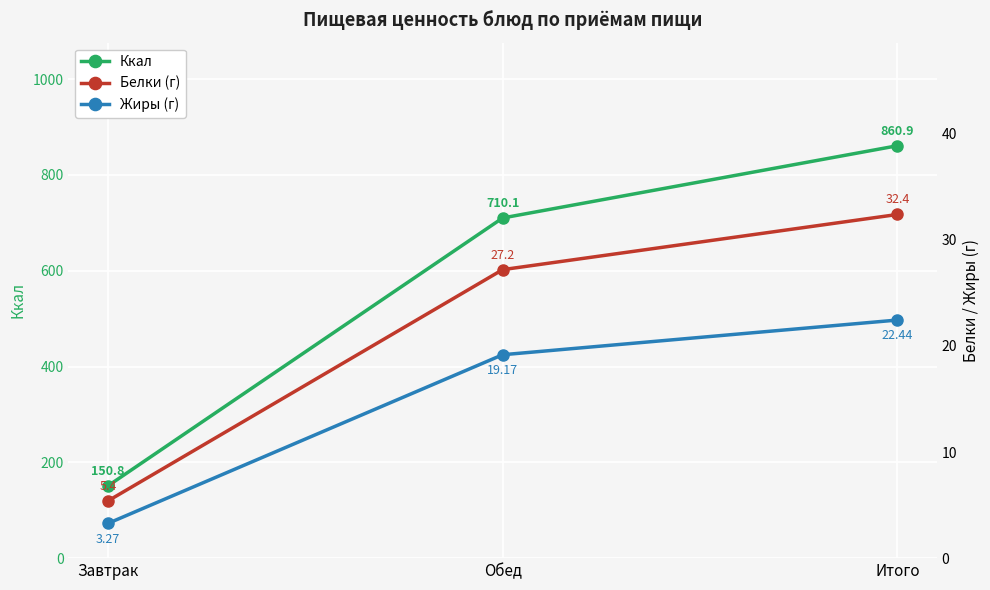

Which has a higher value, Завтрак or Обед?

Обед